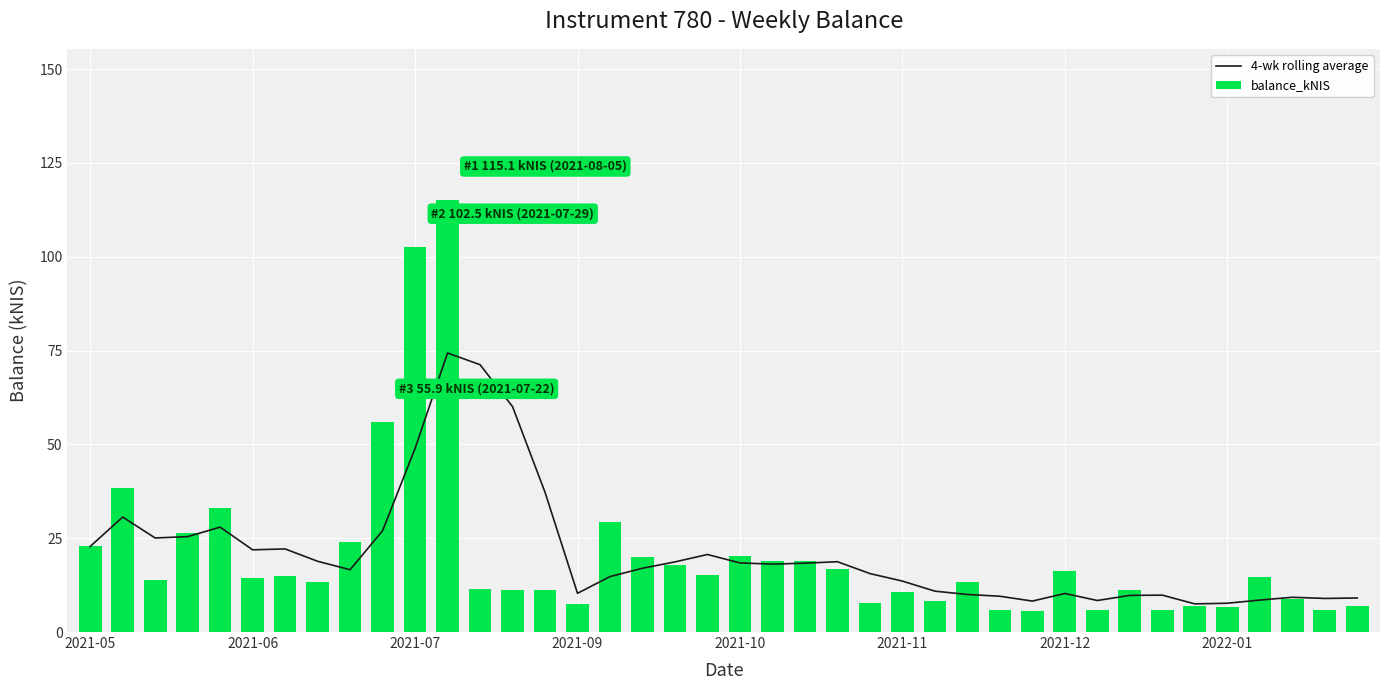

What is the highest value of the balance_kNIS series?

115.1